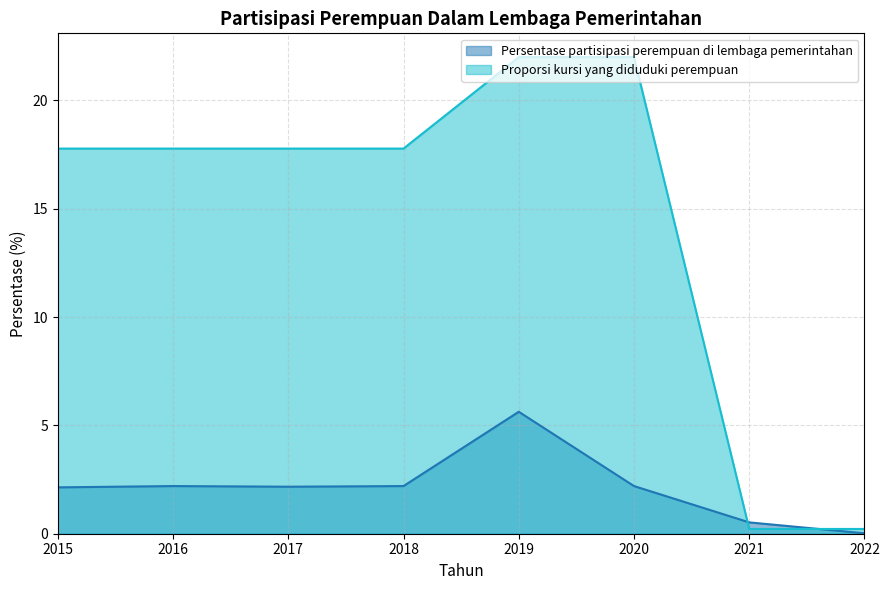

Reading left to right, list all the values displayed in this chart.

Persentase partisipasi perempuan di lembaga pemerintahan: 2.1	2.2	2.2	2.2	5.6	2.2	0.5	0.0
Proporsi kursi yang diduduki perempuan: 17.8	17.8	17.8	17.8	22.0	22.0	0.2	0.2